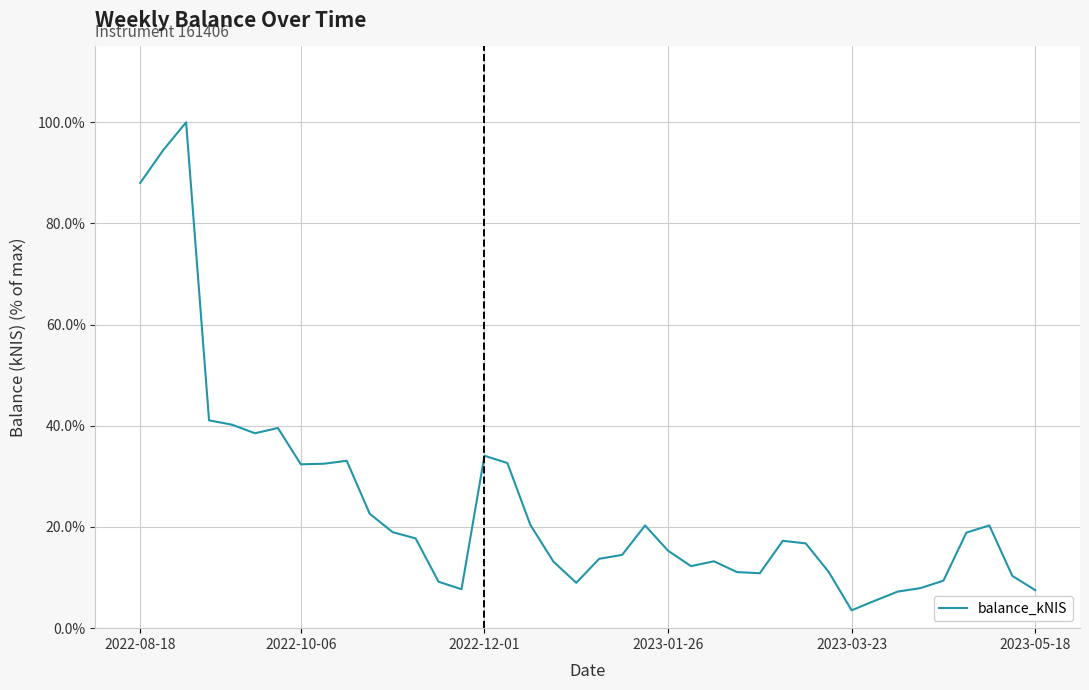

What is the minimum value shown in the chart?

3.5